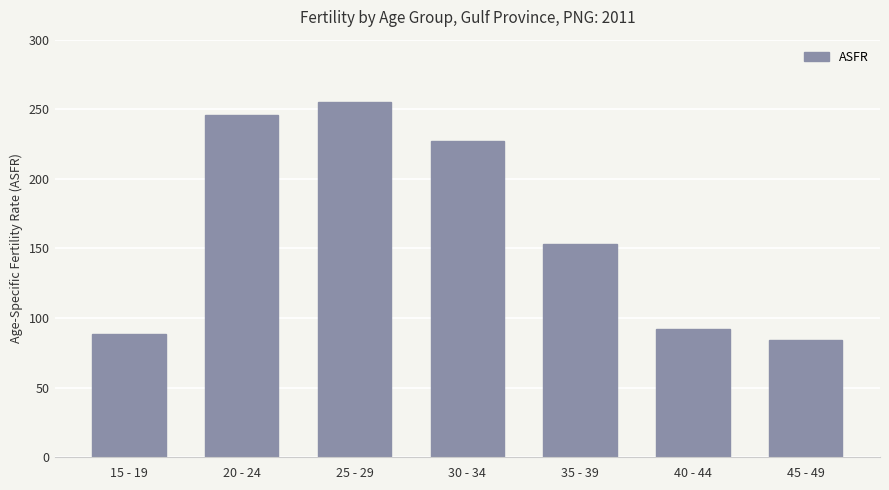

Where is the data nearest to the value 169?

35 - 39